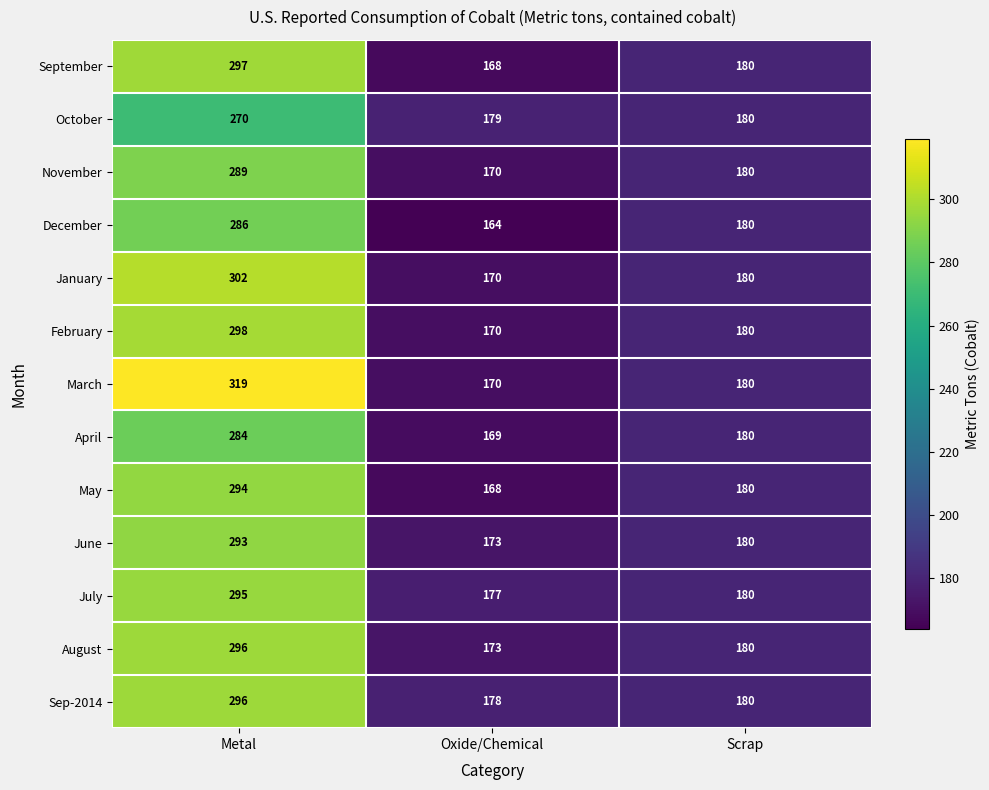

The value of August at Oxide/Chemical is 173. True or false?

True